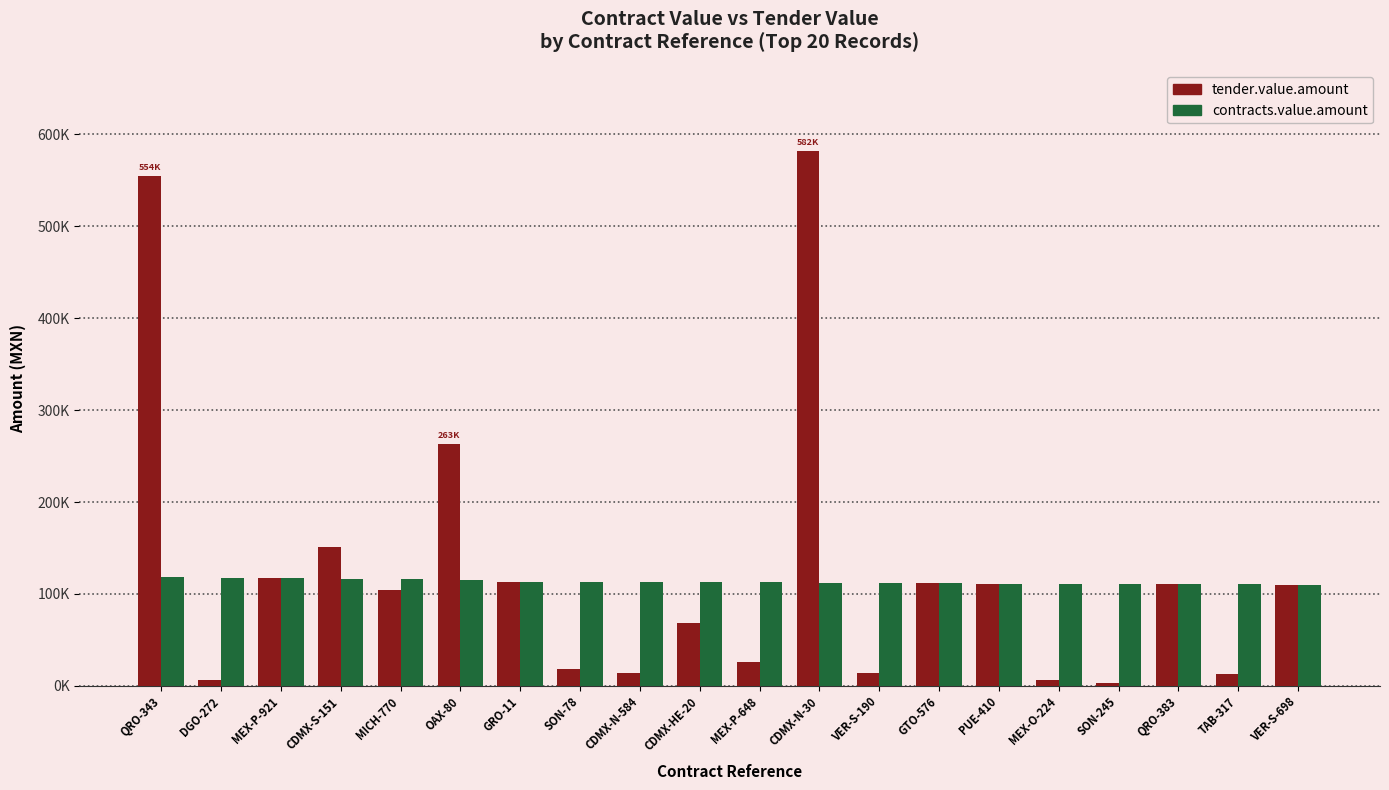

What is the difference between the highest and lowest values at VER-S-190?

97634.3